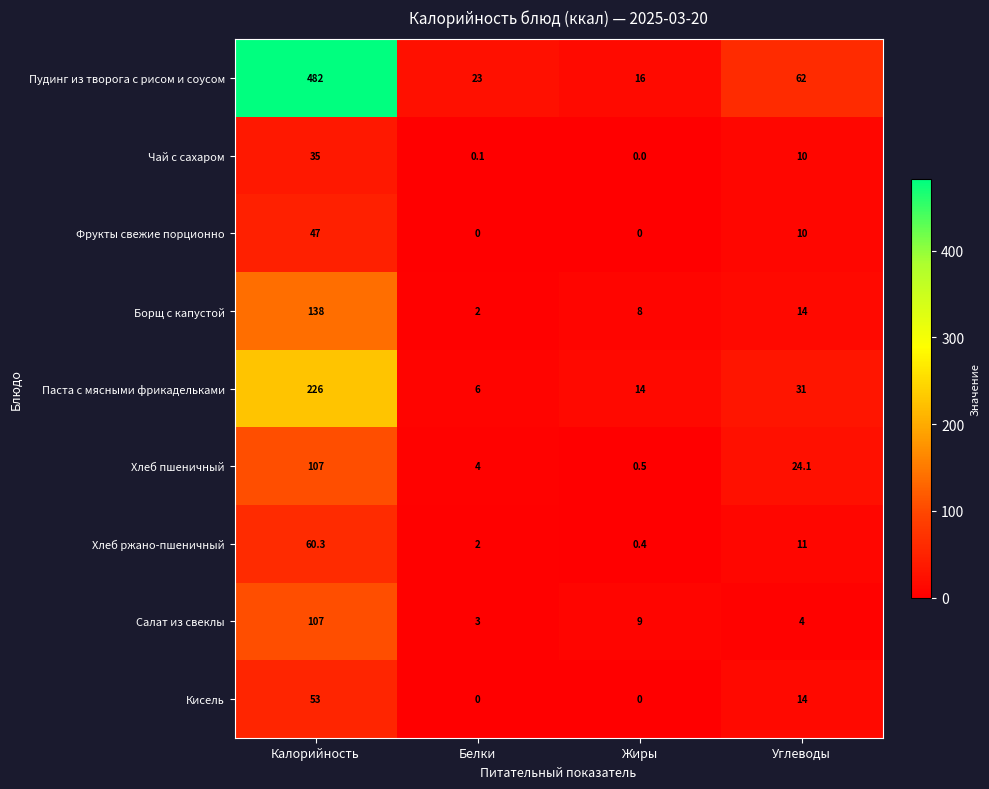

What is the difference between the Хлеб пшеничный values at Жиры and Белки?

3.5